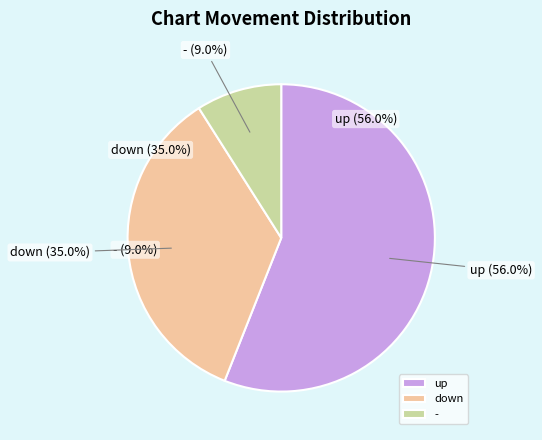

The up slice represents 56% of the pie. True or false?

True